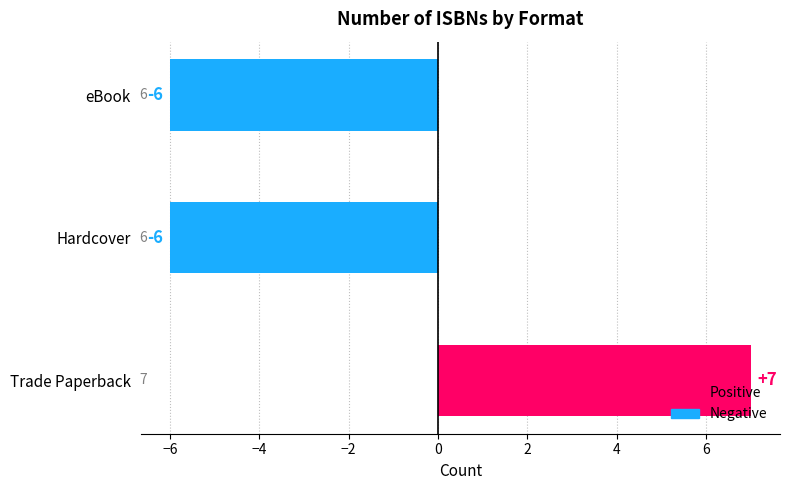

How many bars are there in total?

3